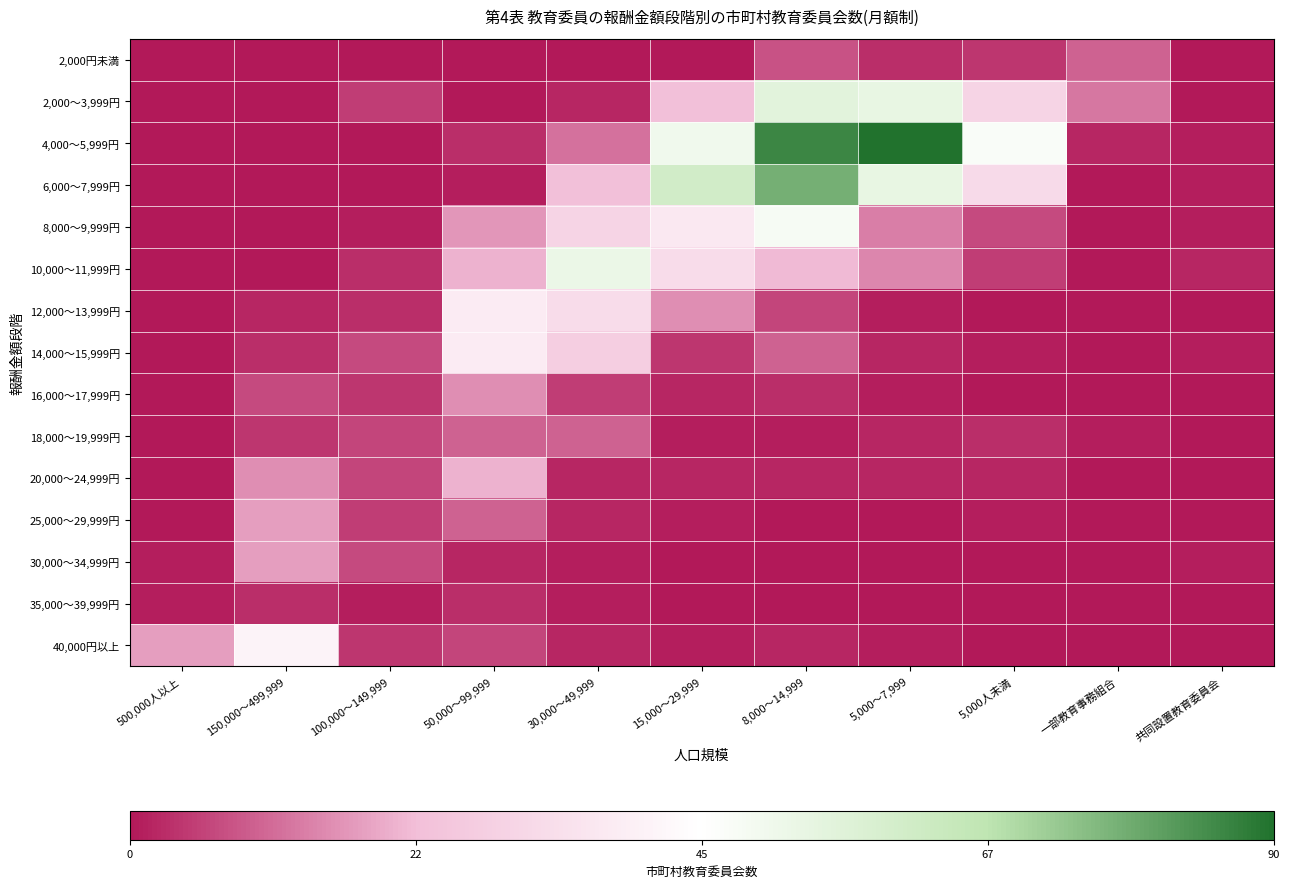

At which category is the sum across all series the highest?

8,000～14,999